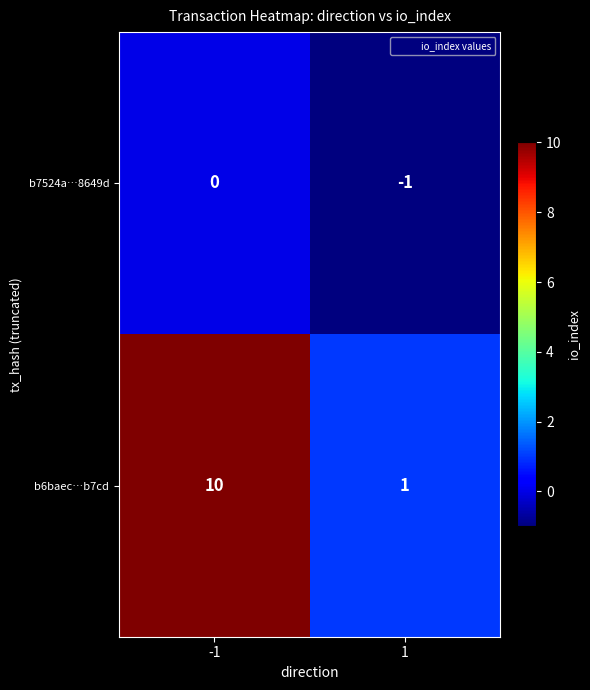

Which series has the largest range (max minus min)?

b6baec…b7cd